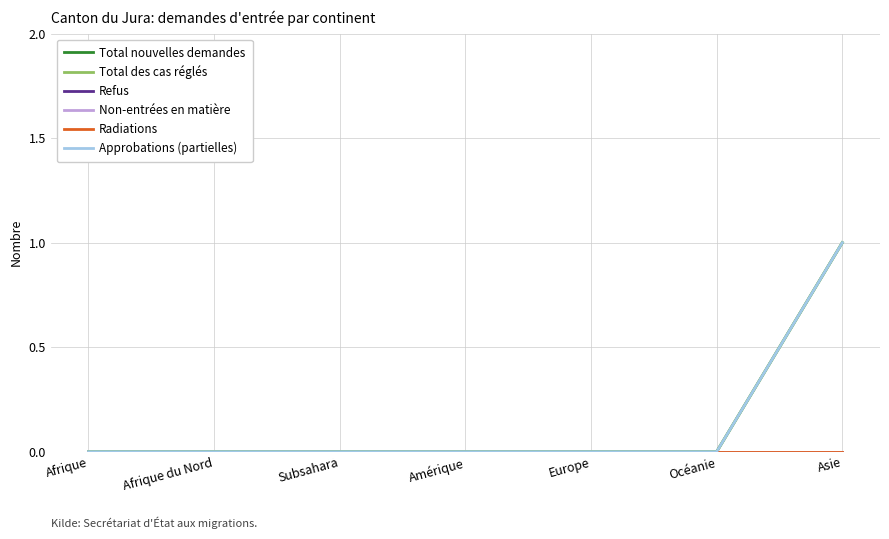

Between Afrique and Amérique, which is larger?

Afrique